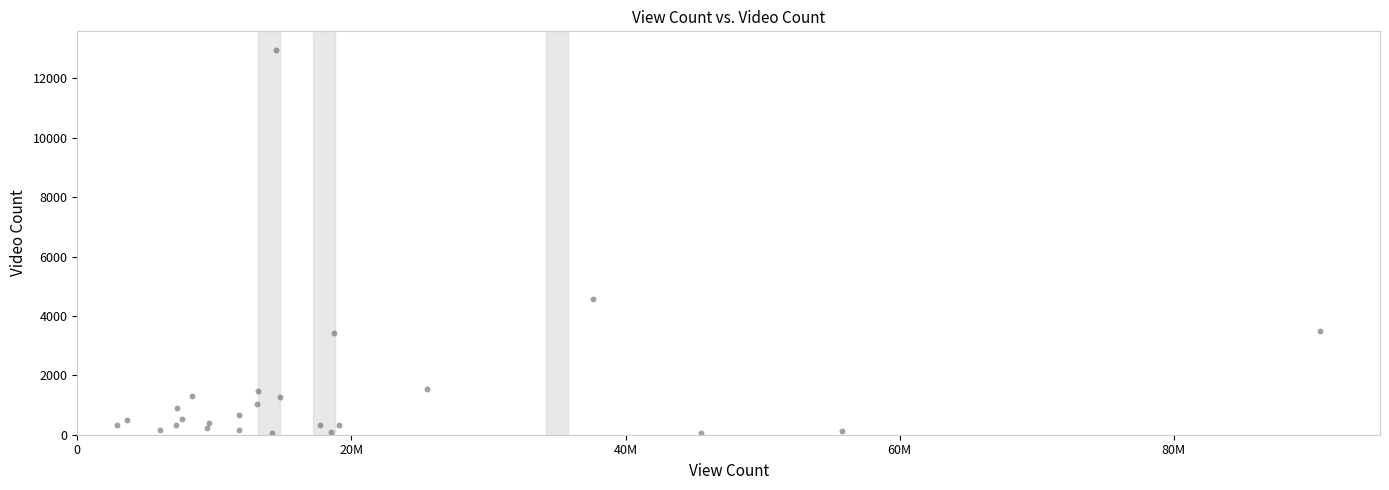

What Y value in the scatter plot is closest to 6491?

4555